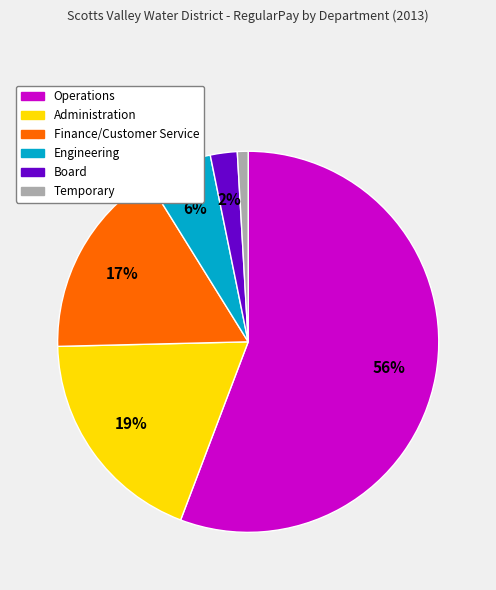

Do Finance/Customer Service and Operations together represent more than half of the pie?

Yes